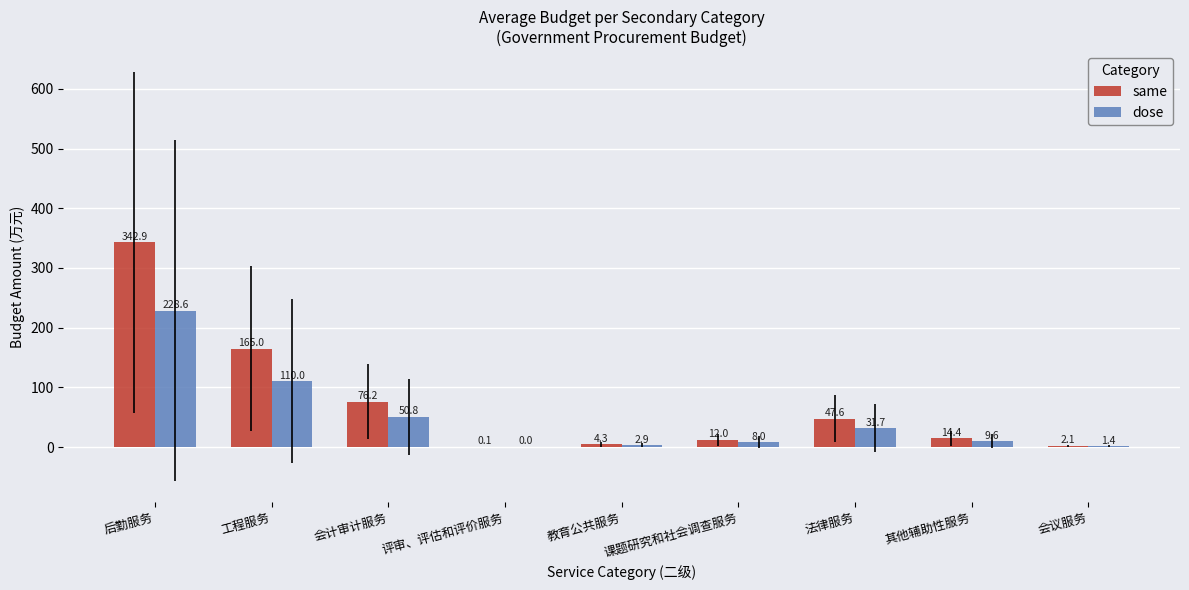

What is the spread (max minus min) of values at 课题研究和社会调查服务?

4.0